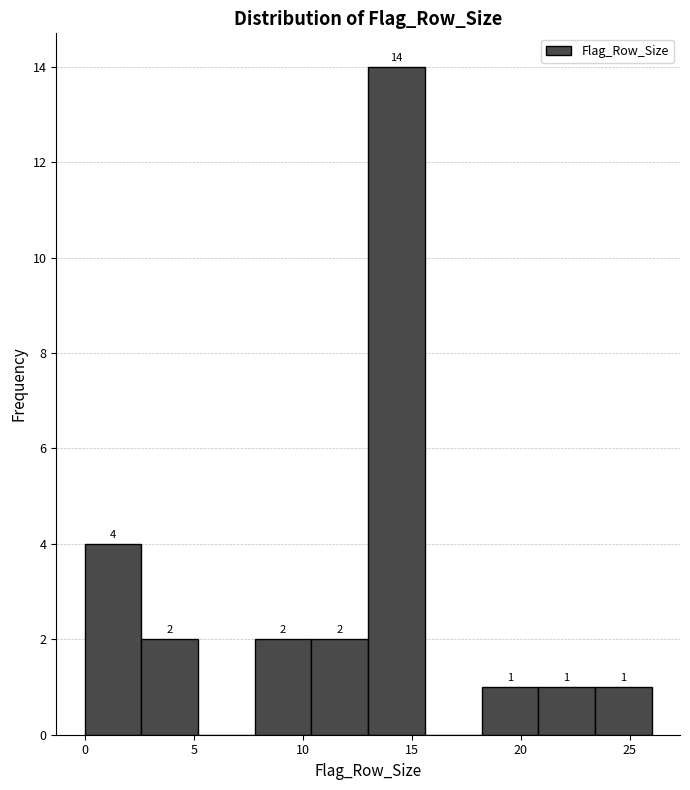

Over which range of the x-axis is the bar tallest?

13.0 to 15.6